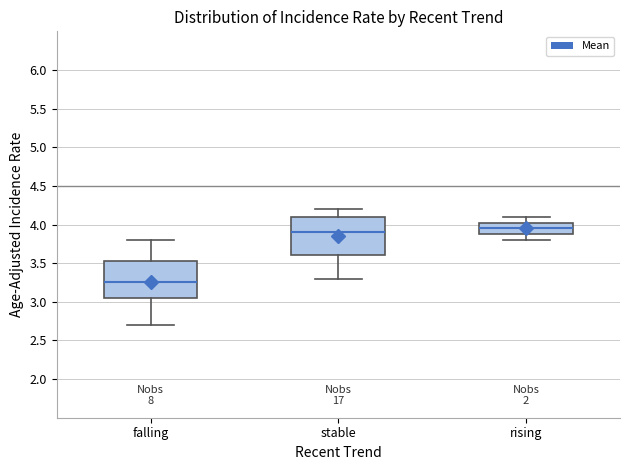

Where does the lower whisker of the box for falling end on the y-axis? The values are not printed on the chart, so give them approximately, as read against the axis.

2.70